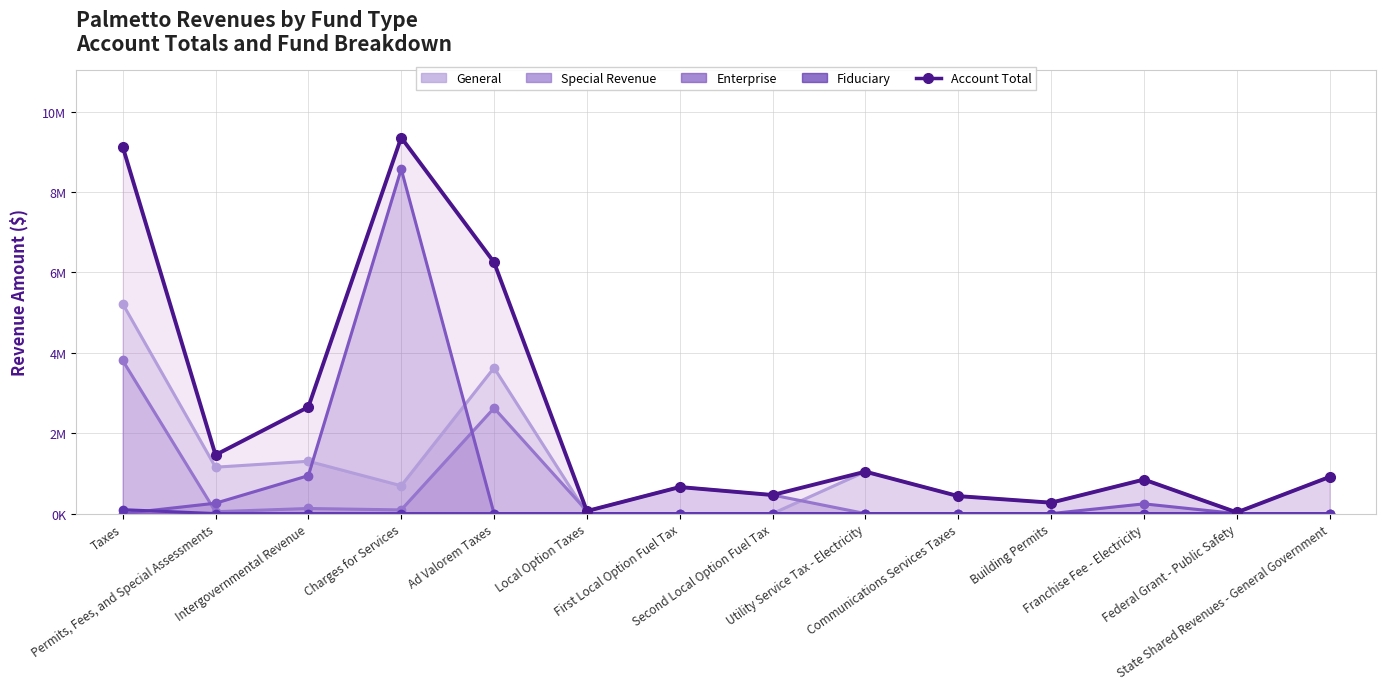

True or false: the data has more than 2 interior local peaks.

True